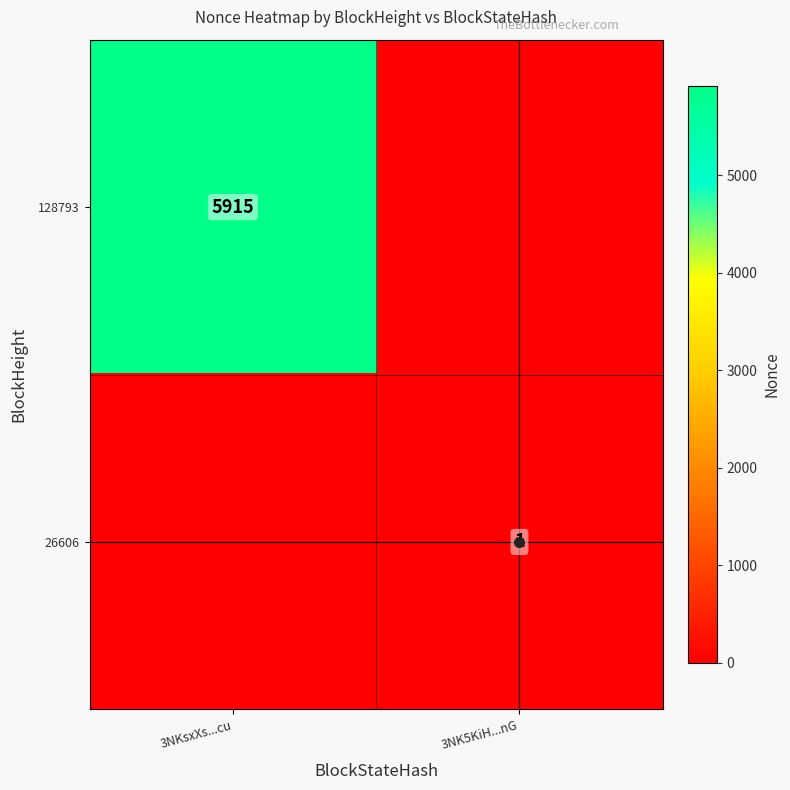

What is the maximum value for 26606?

1